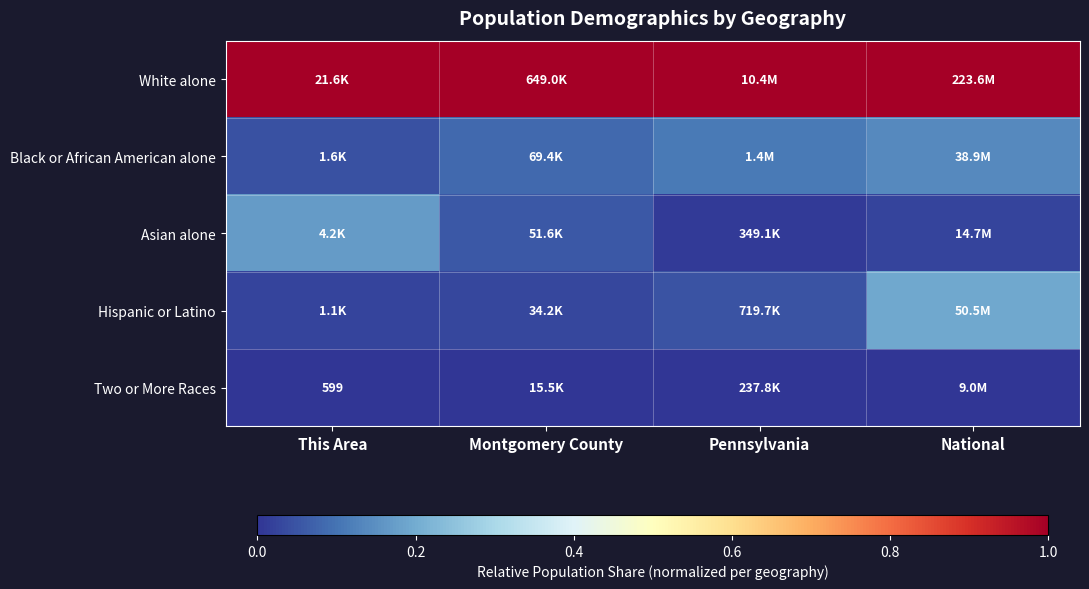

What is the sum of the Black or African American alone values at Pennsylvania and This Area?

0.2